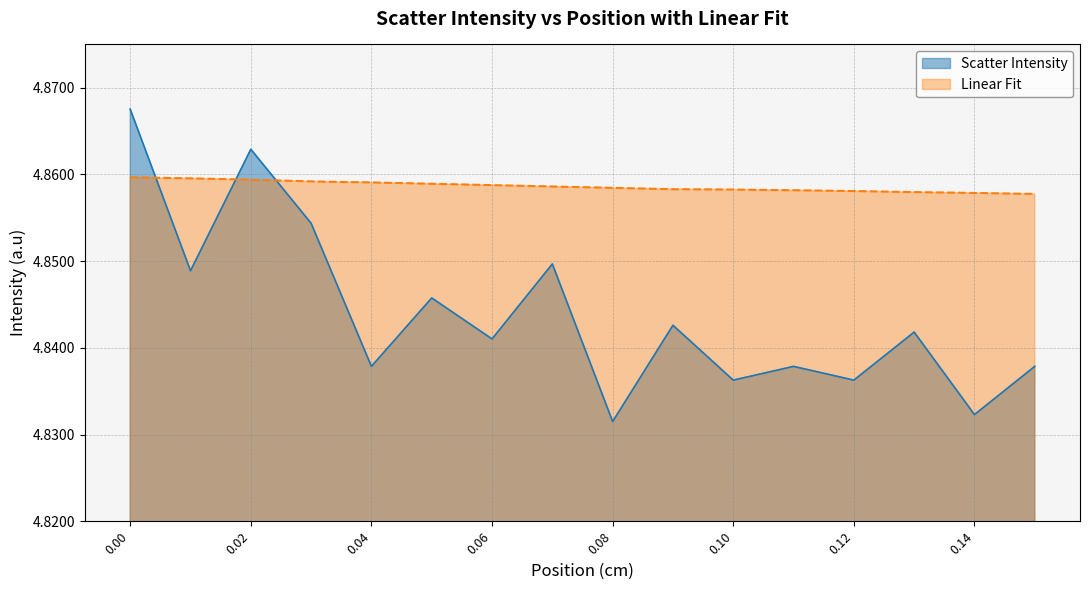

Which series has the largest total across all categories?

Linear Fit